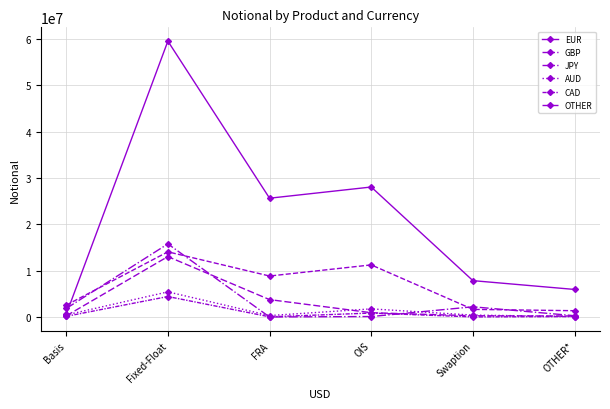

Reading right to left, list all the values displayed in this chart.

EUR: 5947699	7848694	28059199	25643371	59547845	548168
GBP: 1359355	1647068	11246807	8845226	14069361	2556807
JPY: 278997	2203191	101788	6684	15784541	1836858
AUD: 104952	409939	1755224	310650	5426170	440947
CAD: 93888	19386	853971	43157	4420274	142435
OTHER: 216900	264968	925119	3754868	13042351	246412